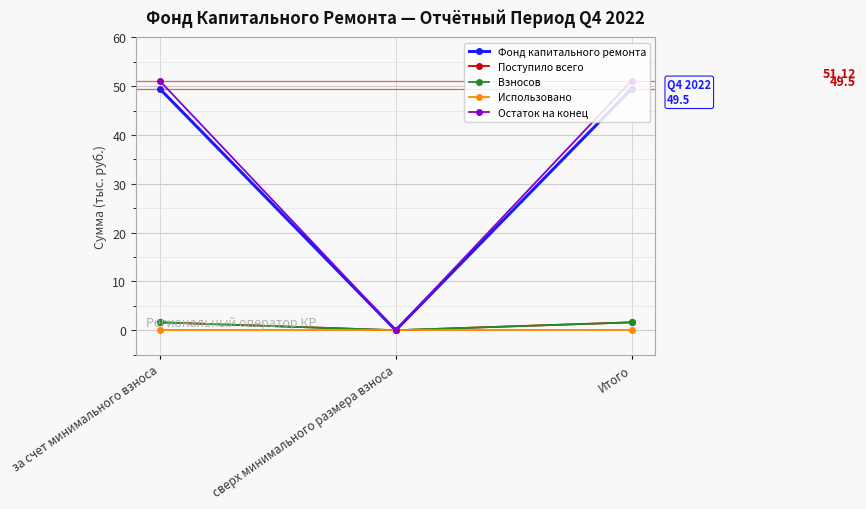

Does the chart have visible grid lines?

Yes